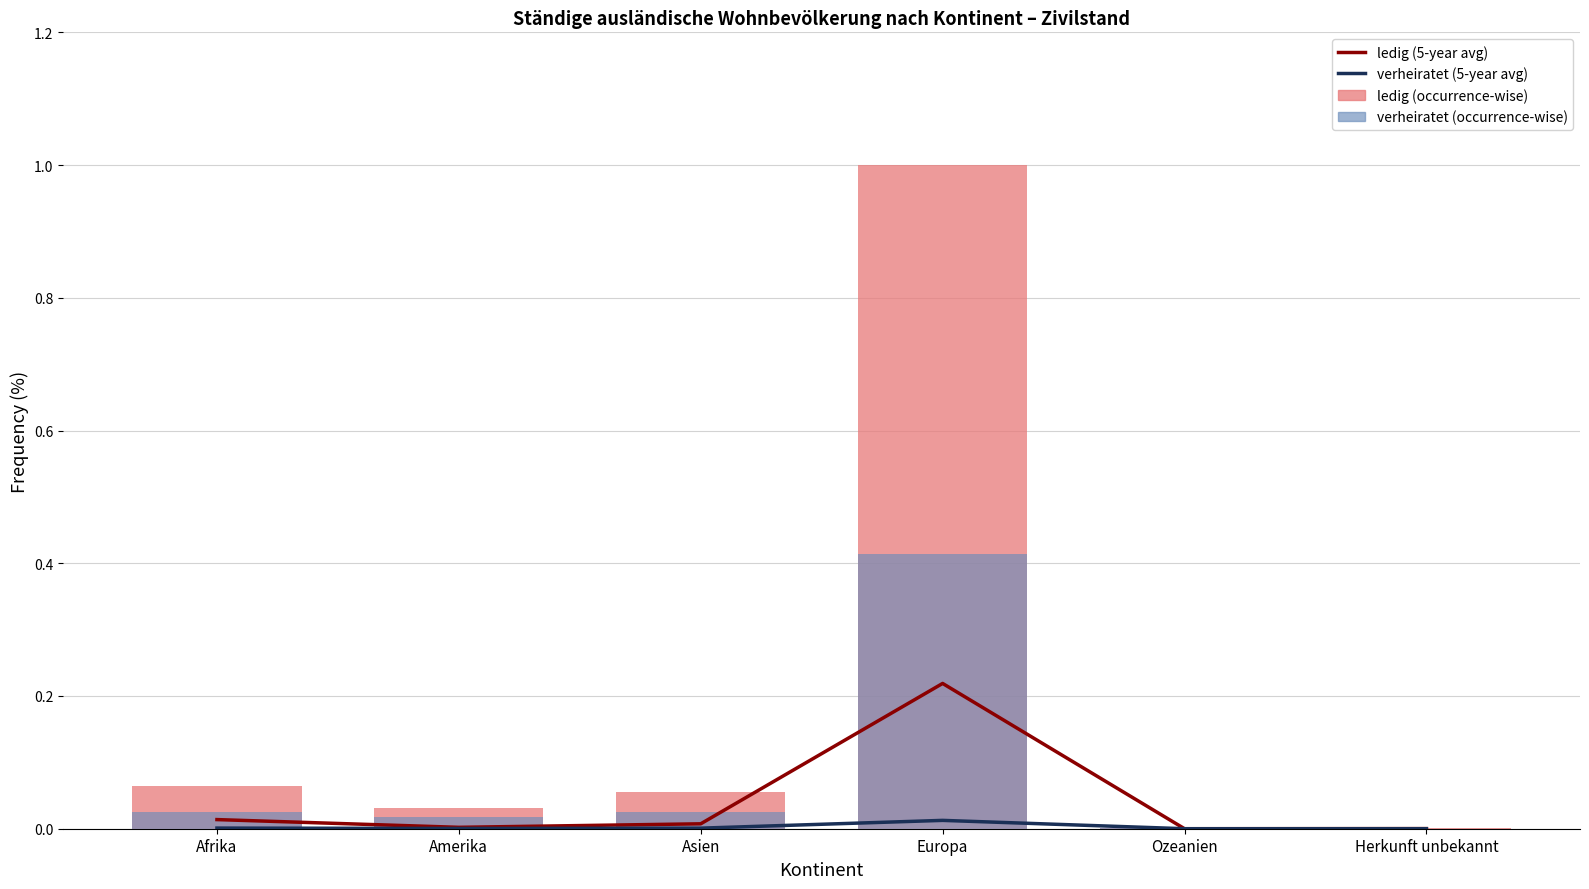

Which series changed the most between Ozeanien and Herkunft unbekannt?

ledig / Total (occurrence-wise)